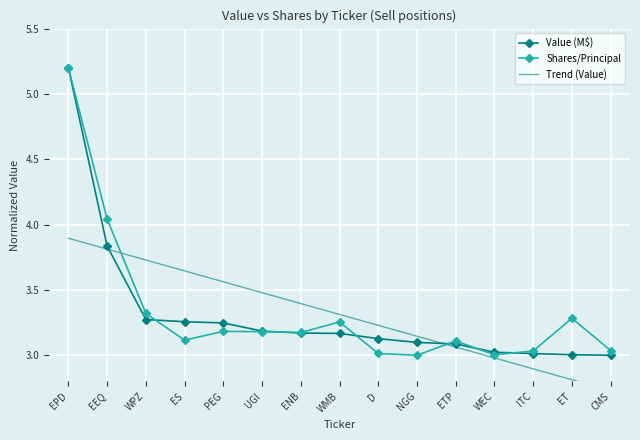

What are all the series names shown in the legend?

Value (M$), Shares/Principal, Trend (Value)